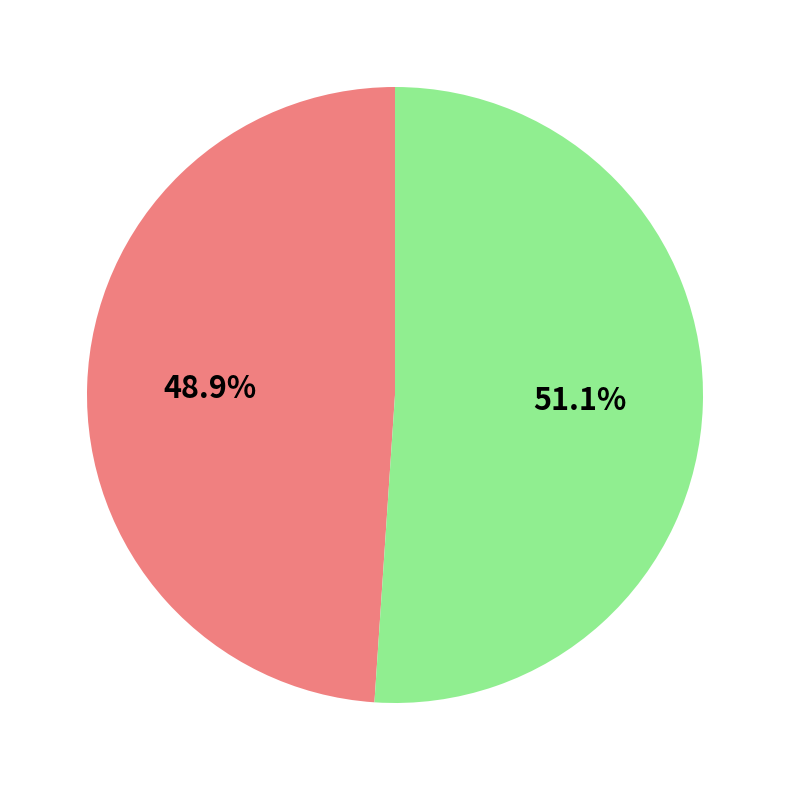

Is there any slice that represents more than half of the pie?

Yes